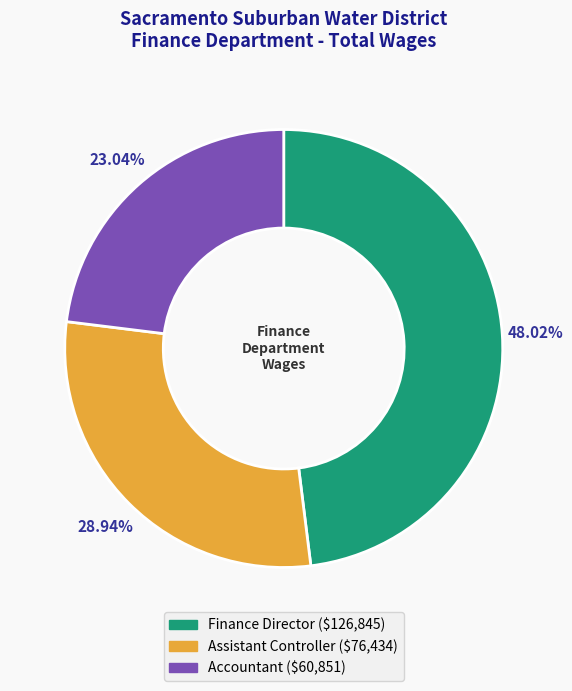

Rank the categories by value from lowest to highest.

Accountant, Assistant Controller, Finance Director